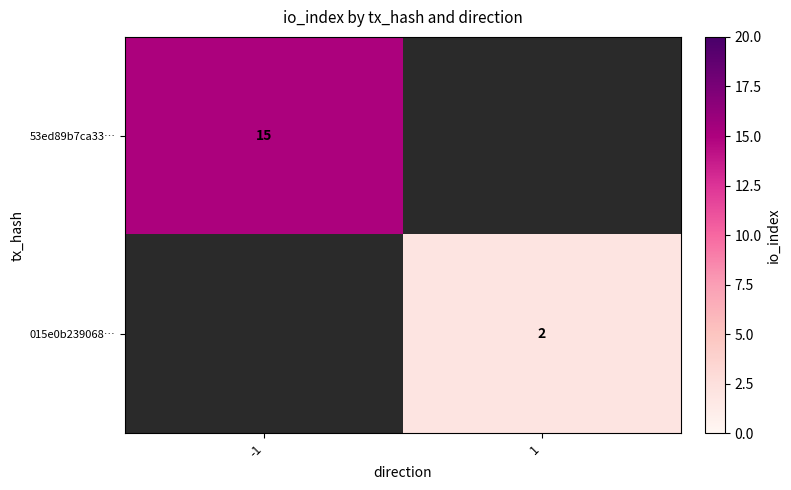

Is the value of 53ed89b7ca33… at -1 greater than the value of 015e0b239068… at 1?

Yes